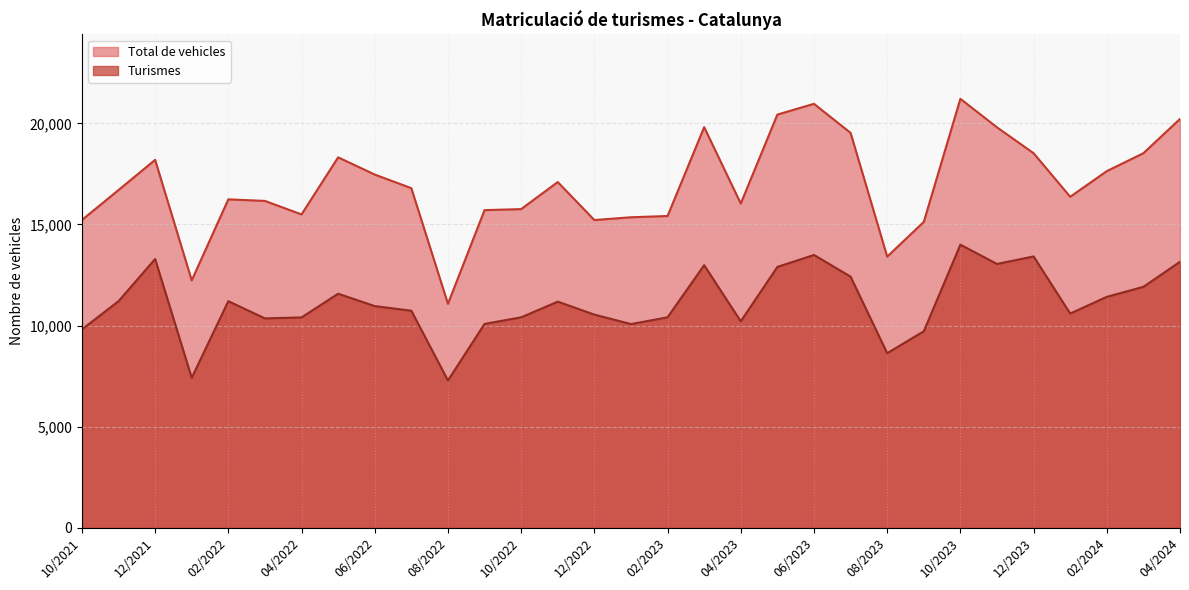

At which label does Turismes reach its minimum?

08/2022